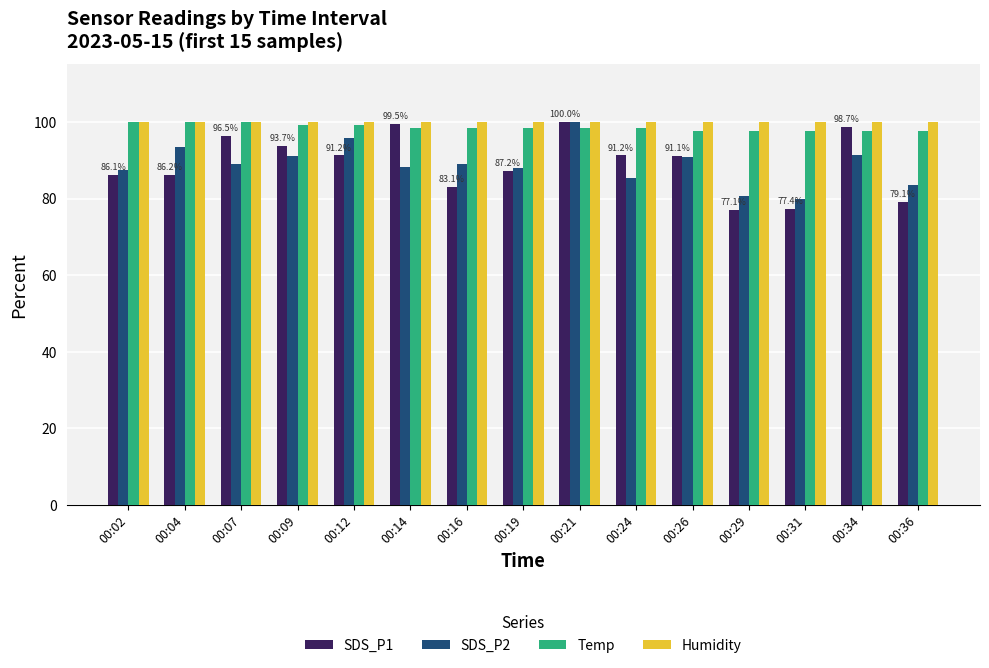

Read the SDS_P2 value at 00:07.

89.1